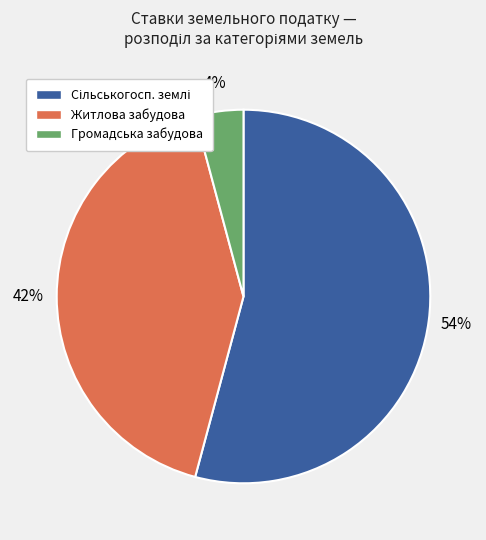

To the nearest percent, what is the difference between the largest and smallest slice percentages?

50%